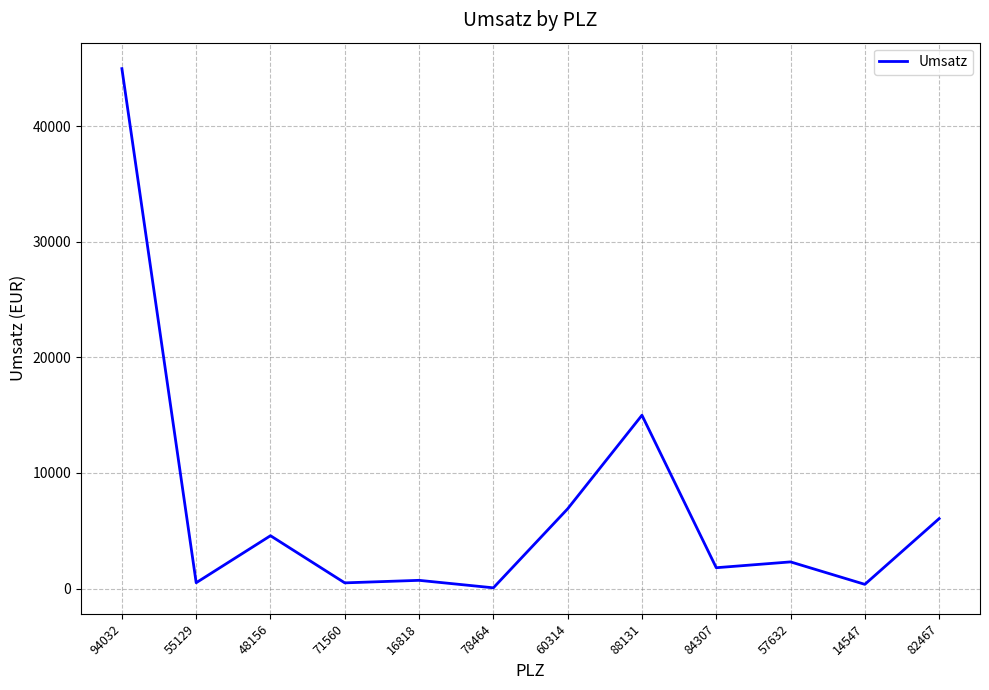

At which label is the value closest to 22530?

88131